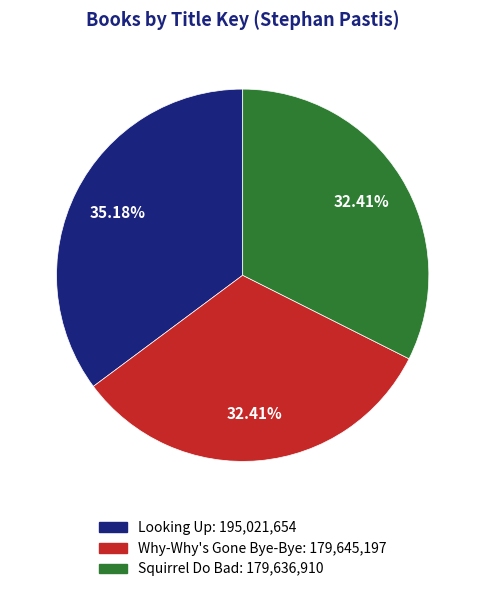

To the nearest percent, what is the difference between the Why-Why's Gone Bye-Bye and Looking Up slice percentages?

3%